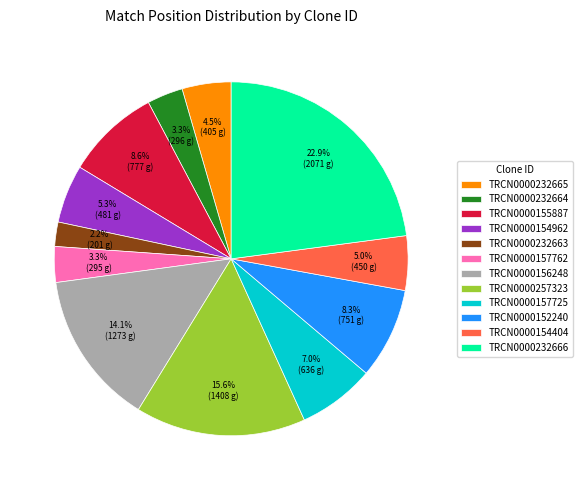

What percentage is the TRCN0000257323 slice, to the nearest percent?

16%